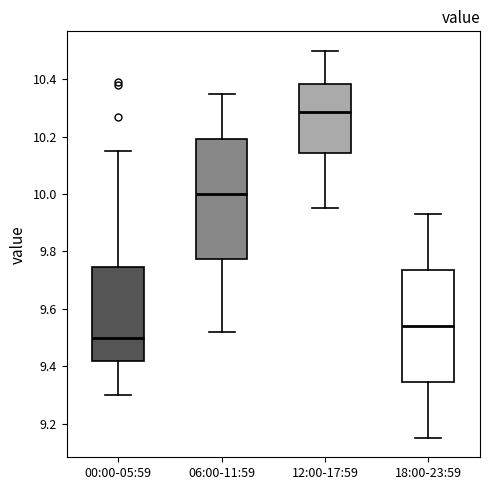

Which box has the lowest median line?

00:00-05:59